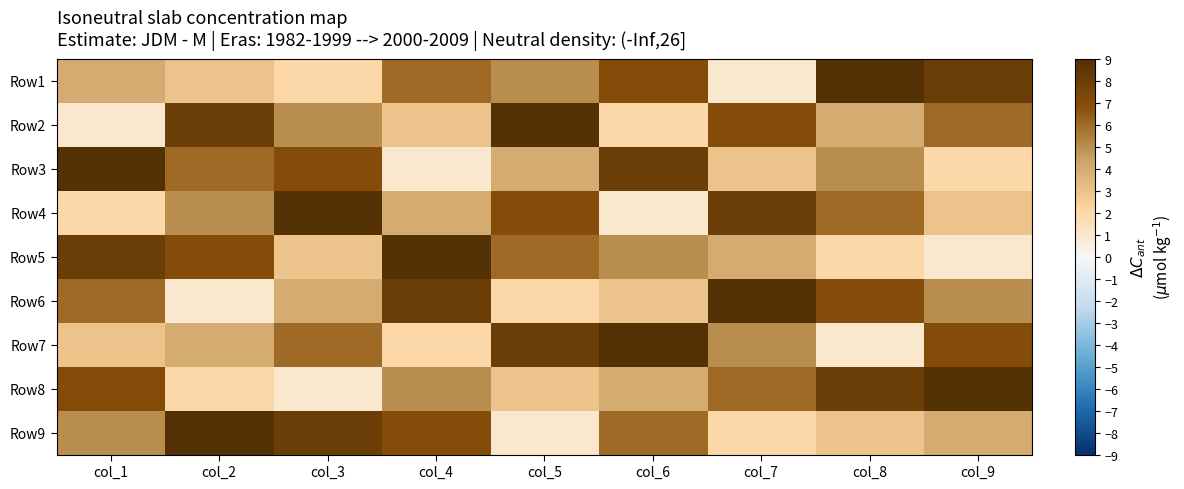

What is the difference between the highest and lowest values at col_9?

8